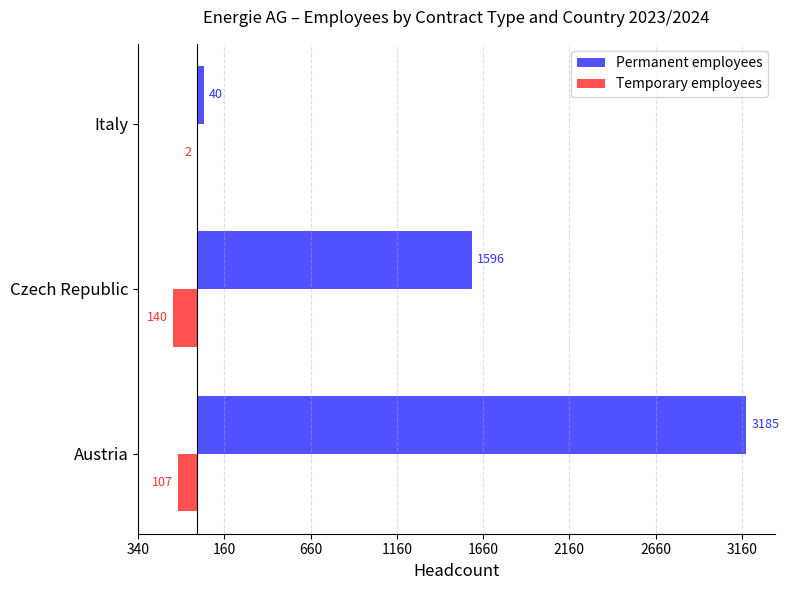

What are all the series names shown in the legend?

Permanent employees, Temporary employees